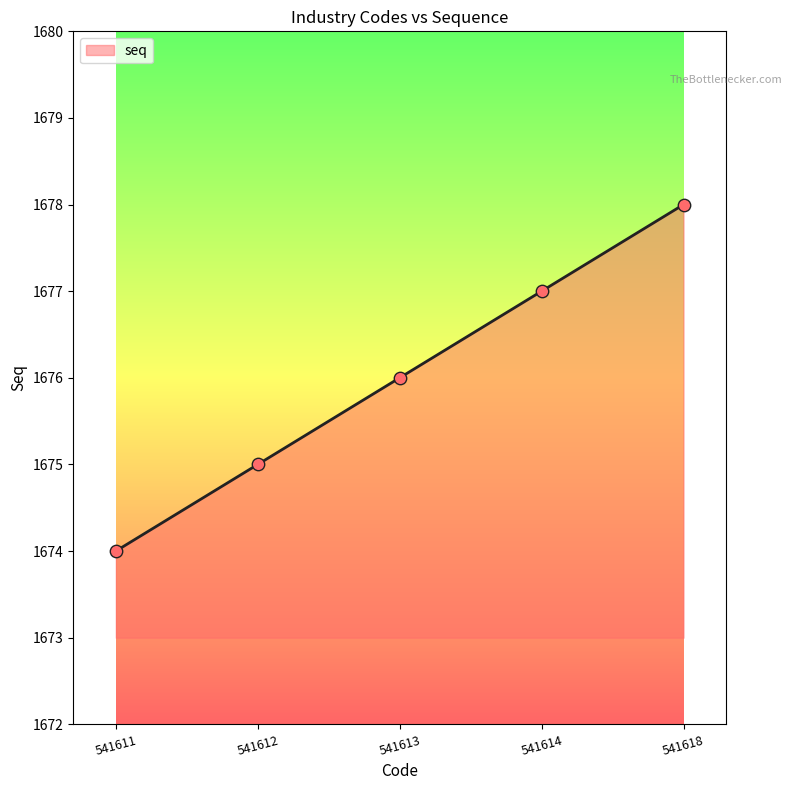

Which has a higher value, 541618 or 541614?

541618